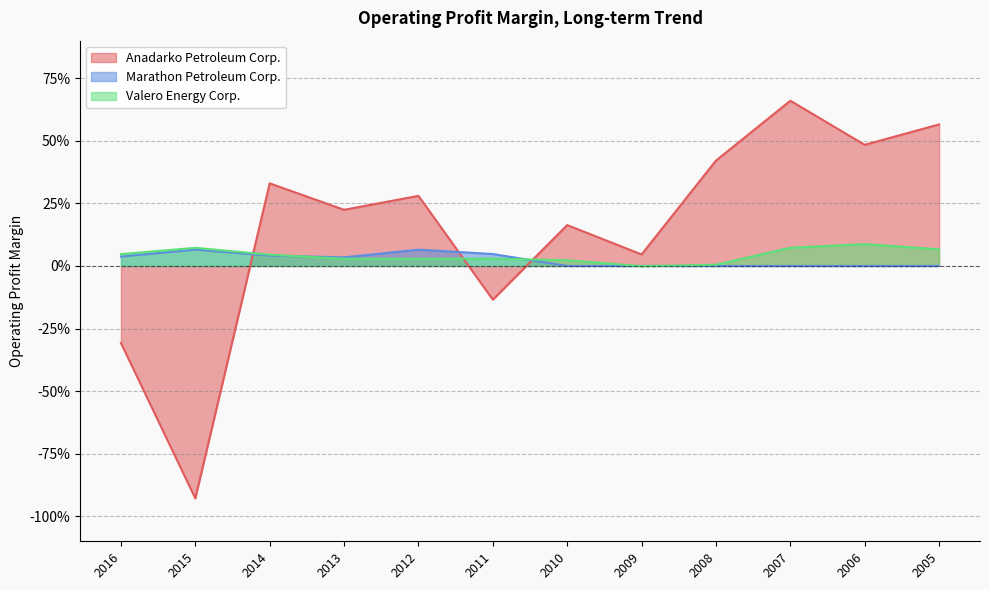

At which category is the sum across all series the highest?

2007